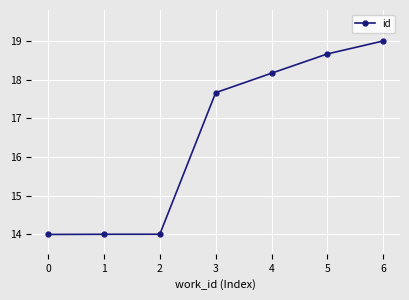

Is it true that the value at 3 is 24.6?

False